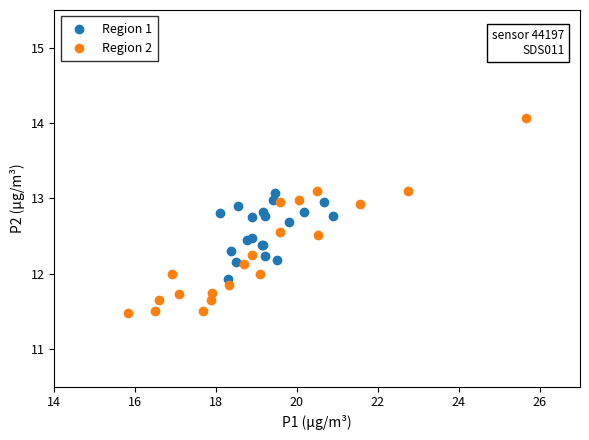

Which series reaches the minimum Y coordinate?

Region 2